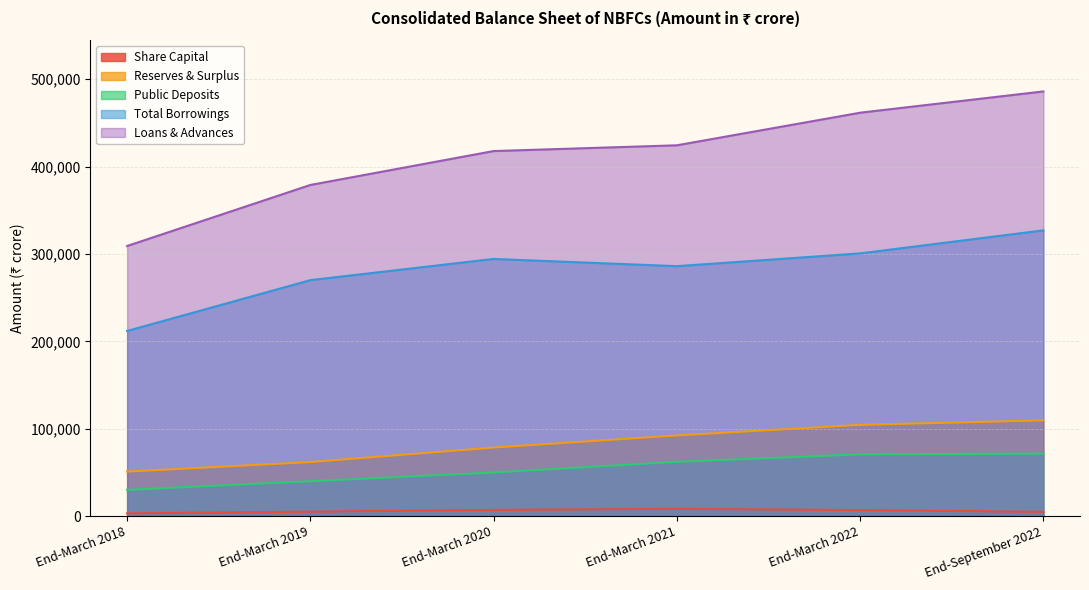

Is the value of Loans & Advances at End-March 2020 greater than the value of Reserves & Surplus at End-September 2022?

Yes